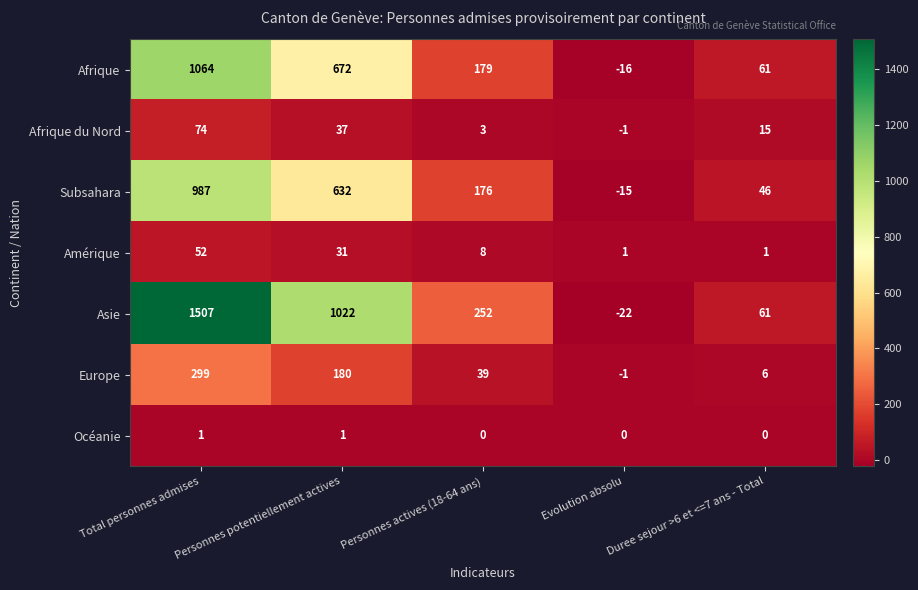

What value does the Afrique series have at Personnes potentiellement actives, to the nearest 100?

700